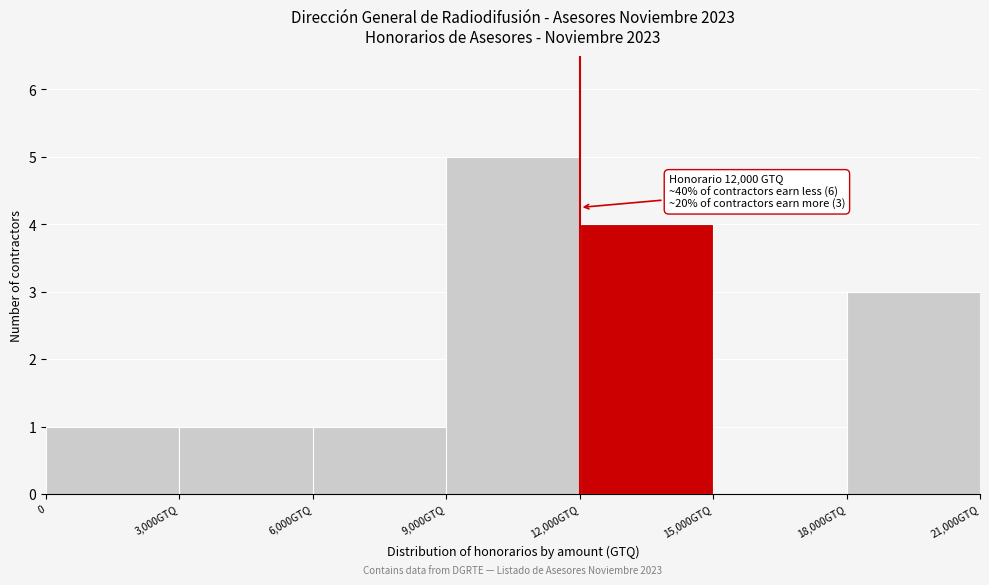

Reading right to left, list all the values displayed in this chart.

18,000GTQ=3	15,000GTQ=0	12,000GTQ=4	9,000GTQ=5	6,000GTQ=1	3,000GTQ=1	0=1